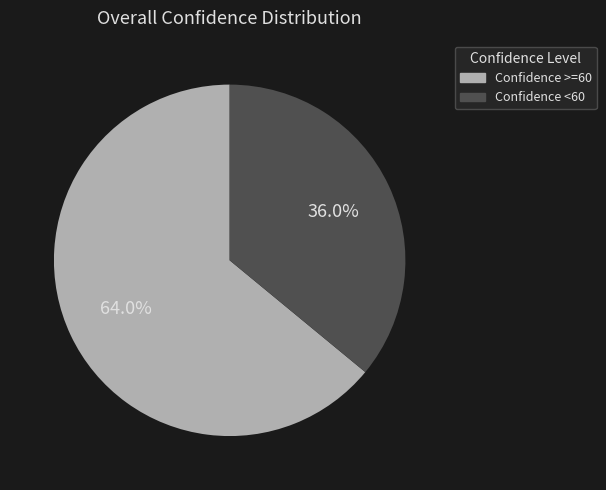

How many slices are in this pie chart?

2